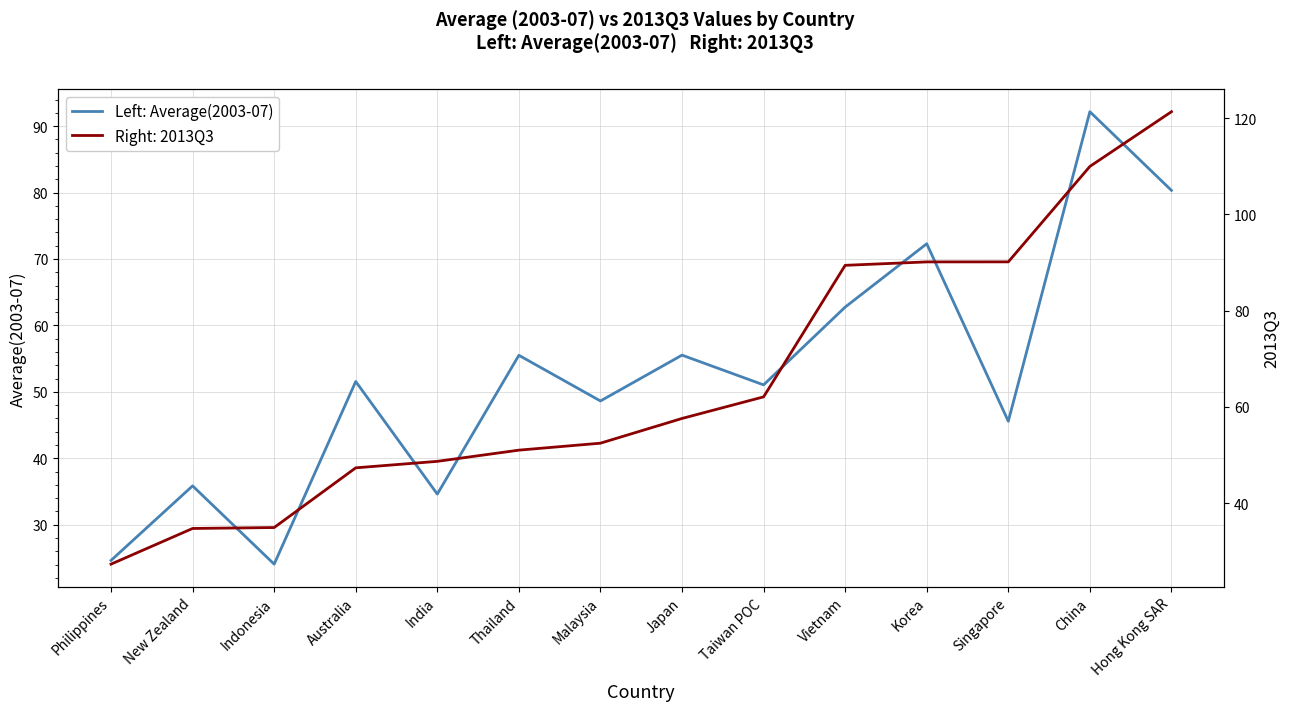

What is the greatest value displayed?

92.2